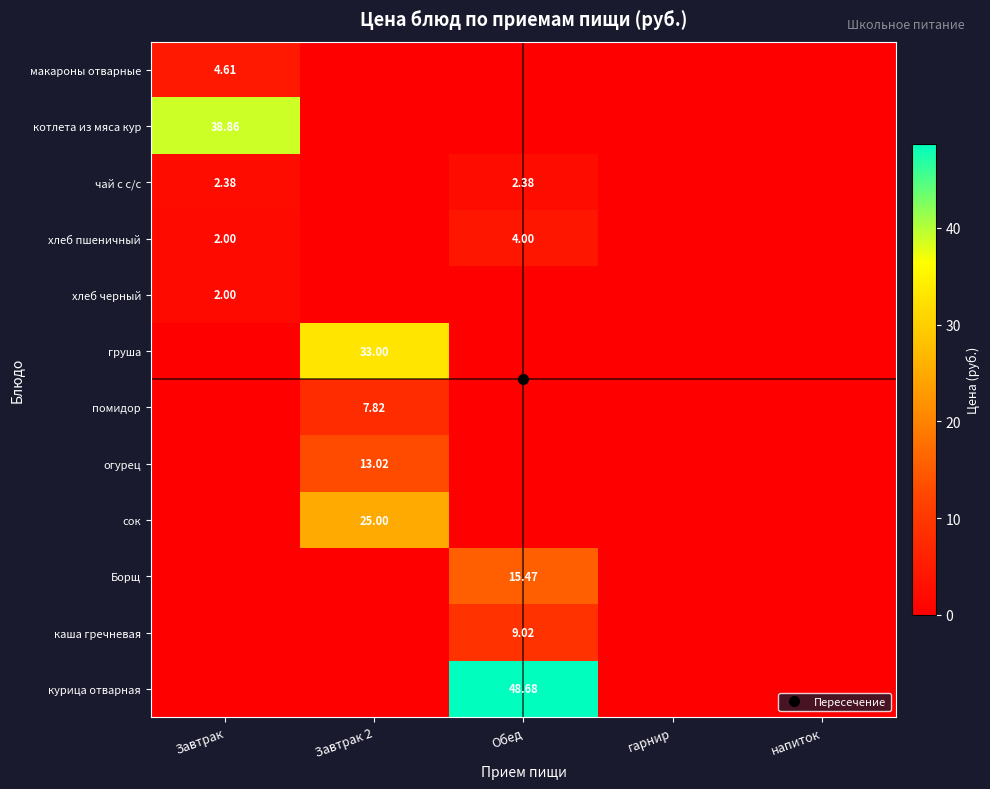

True or false: хлеб пшеничный has a value of 0.0 at Завтрак 2.

True